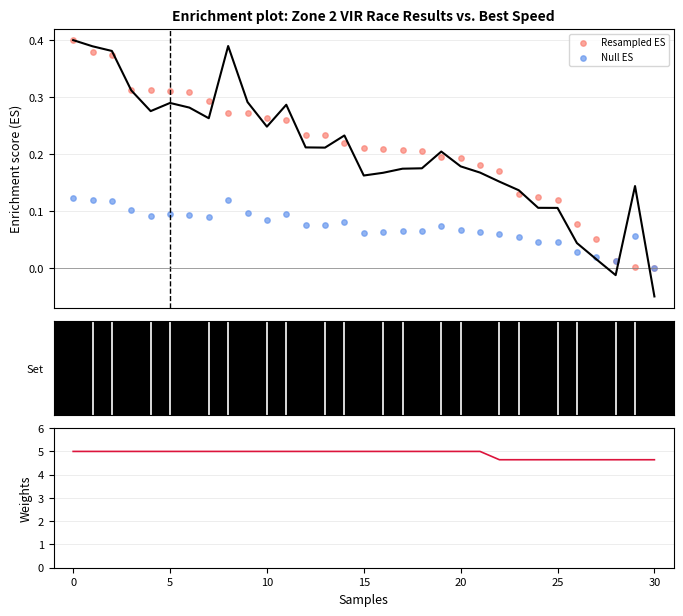

At how many categories does at least one series exceed 4?

31